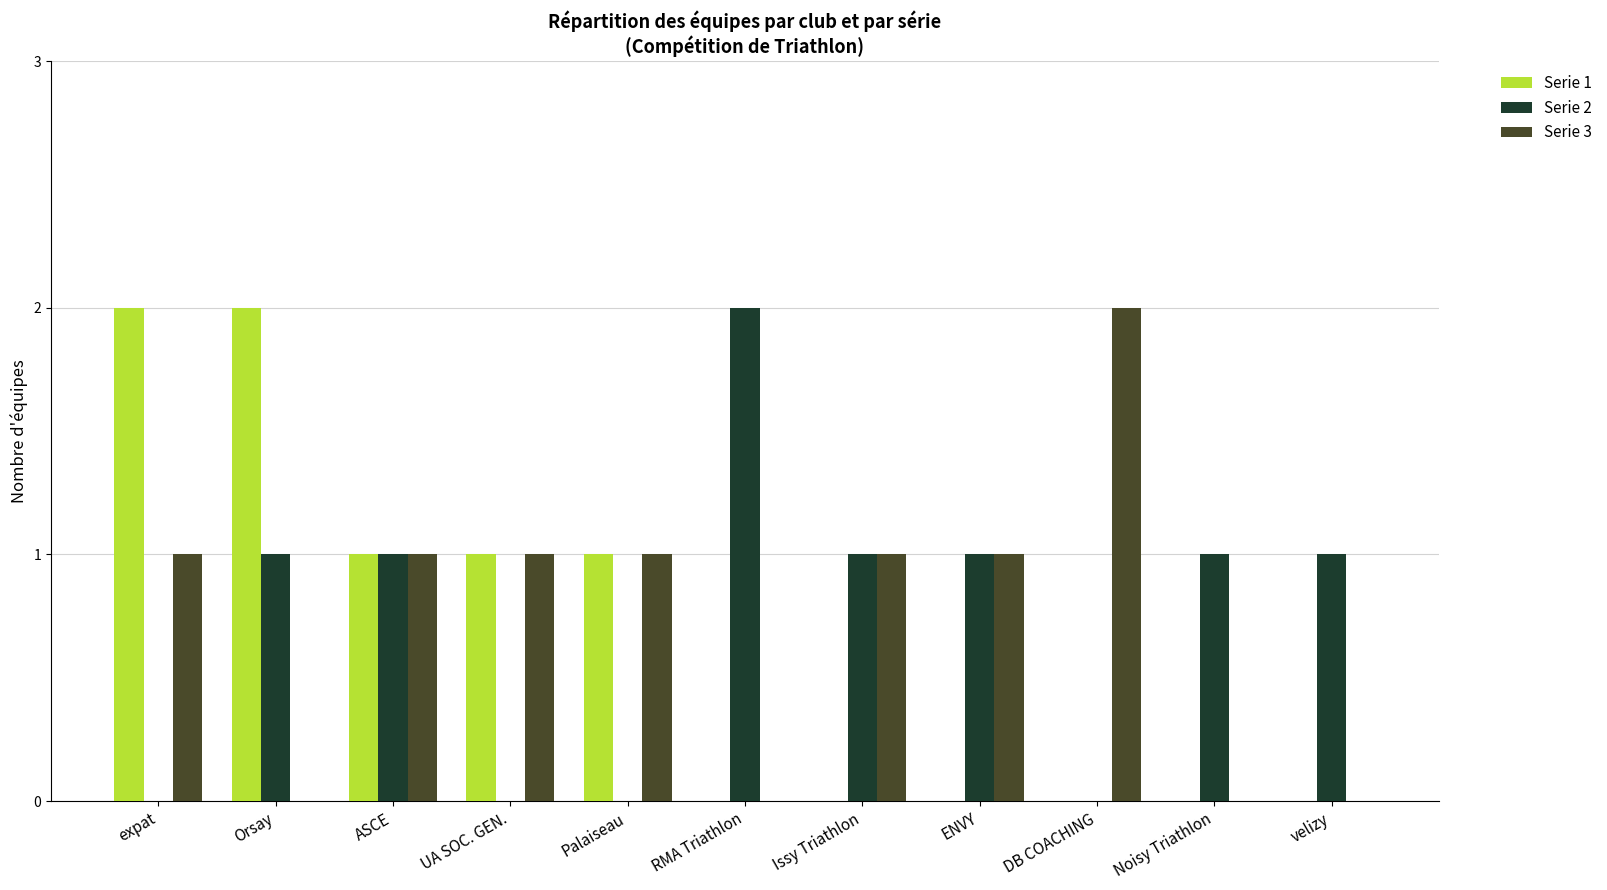

Are the bars grouped side by side (vs. stacked)?

Yes